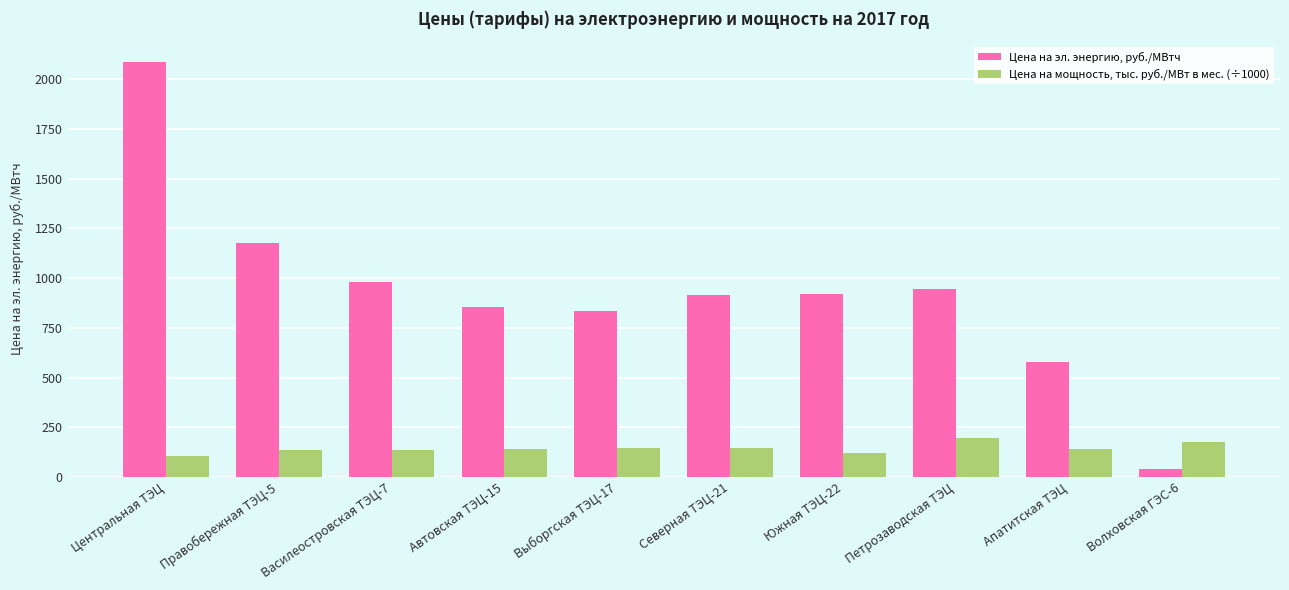

Which category has the highest value in the Цена на эл. энергию, руб./МВтч series?

Центральная ТЭЦ